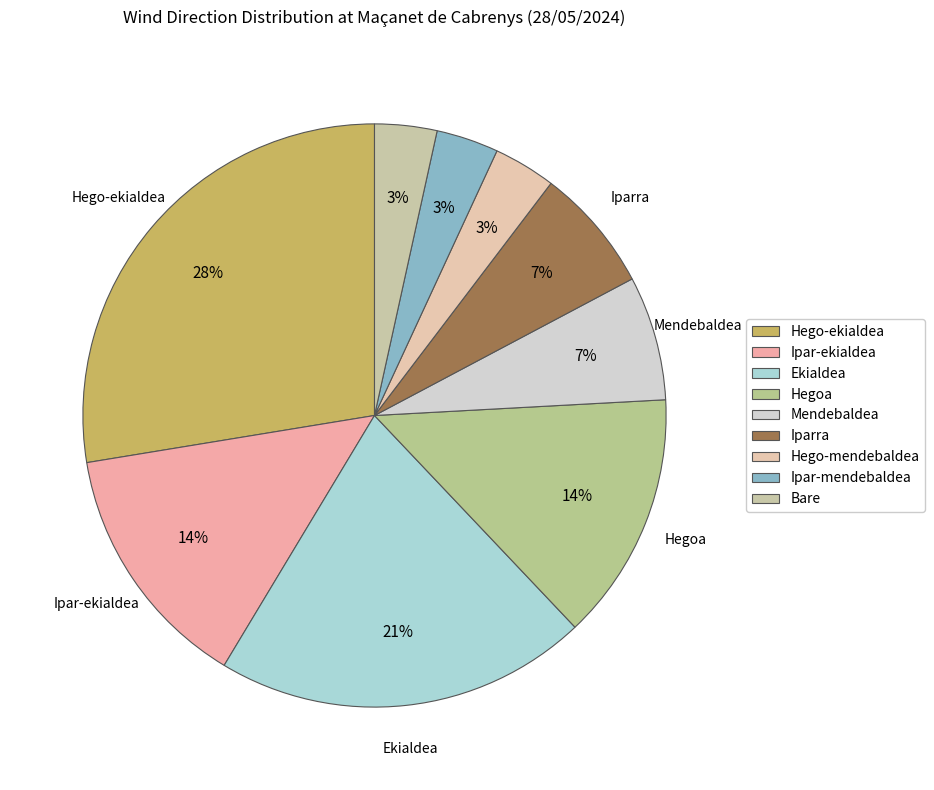

How many segments does this pie chart have?

9